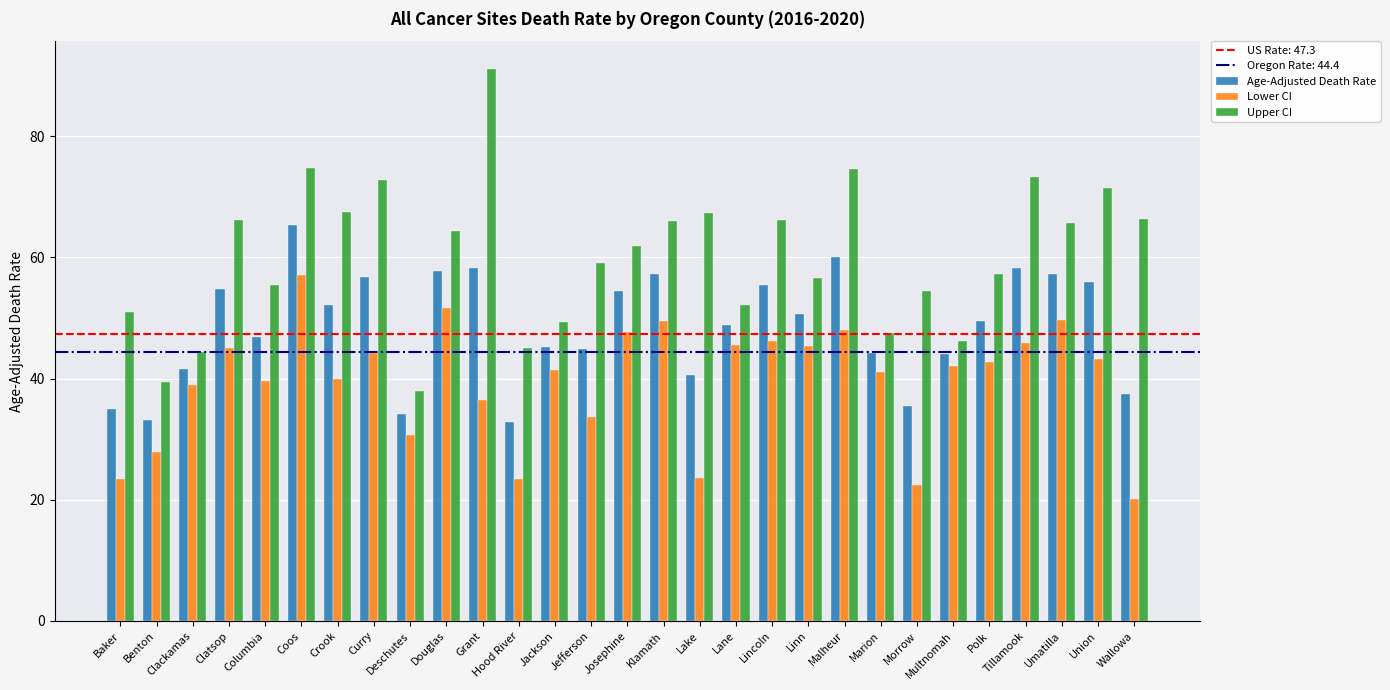

At which label does Age-Adjusted Death Rate first exceed 49?

Clatsop